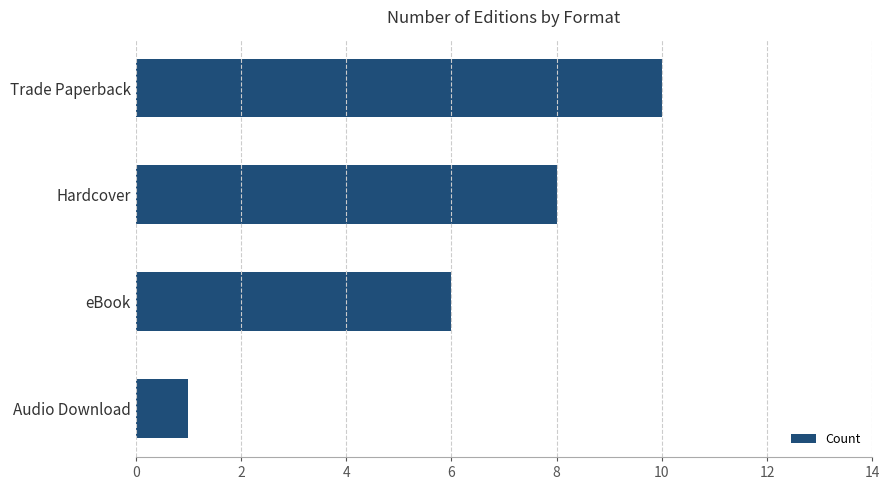

What is the difference between the maximum and minimum values?

9